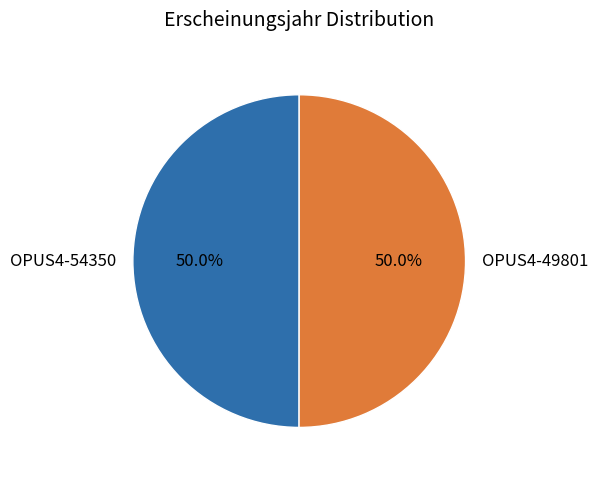

What is the ratio of the value at OPUS4-54350 to the value at OPUS4-49801?

1.0